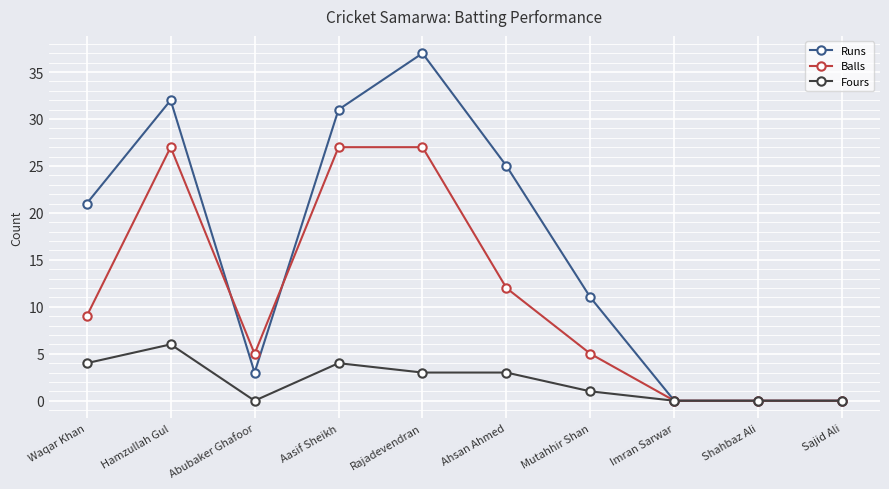

Rank the series by their maximum value, from lowest to highest.

Fours, Balls, Runs